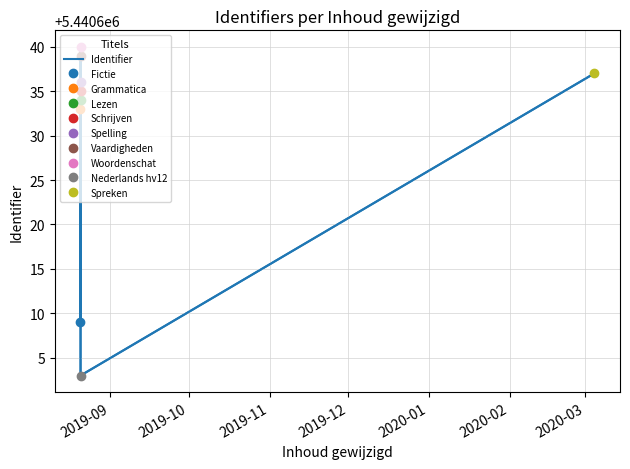

What is the sum of all values?

48965666